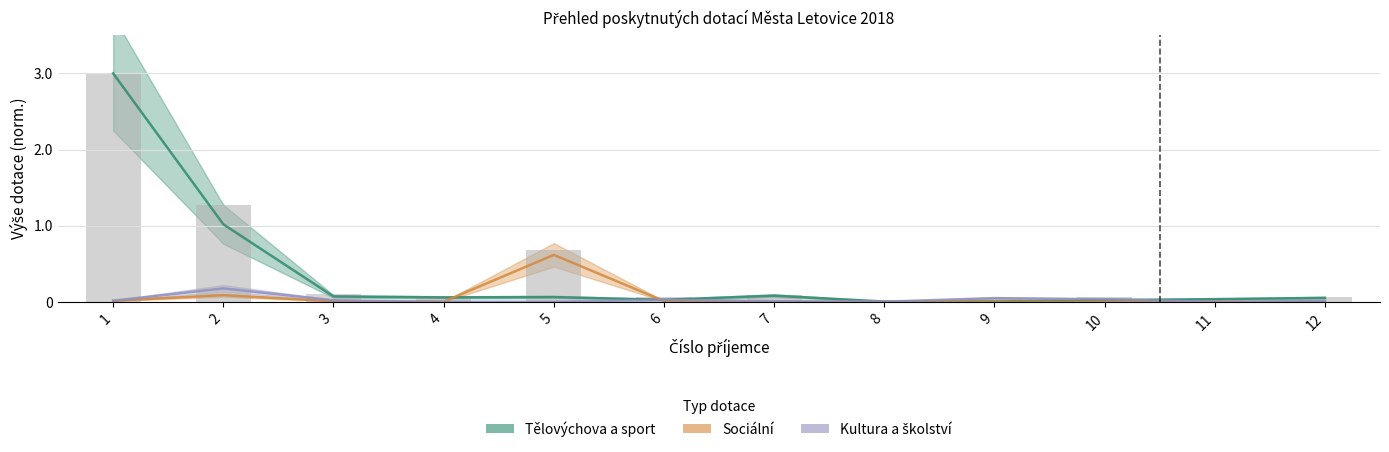

What is the approximate value of Kultura a školství at 2?

0.2